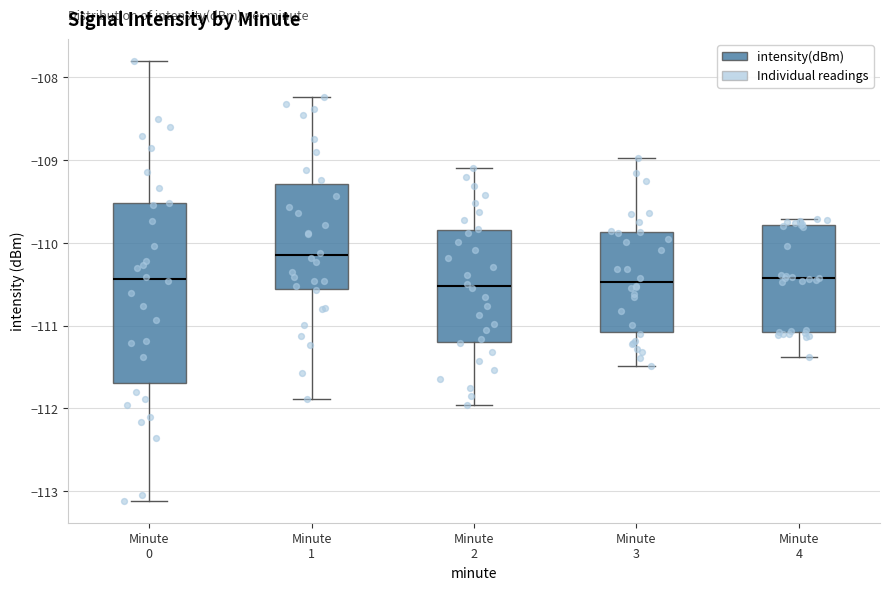

Which box's median line is the highest?

Minute 1